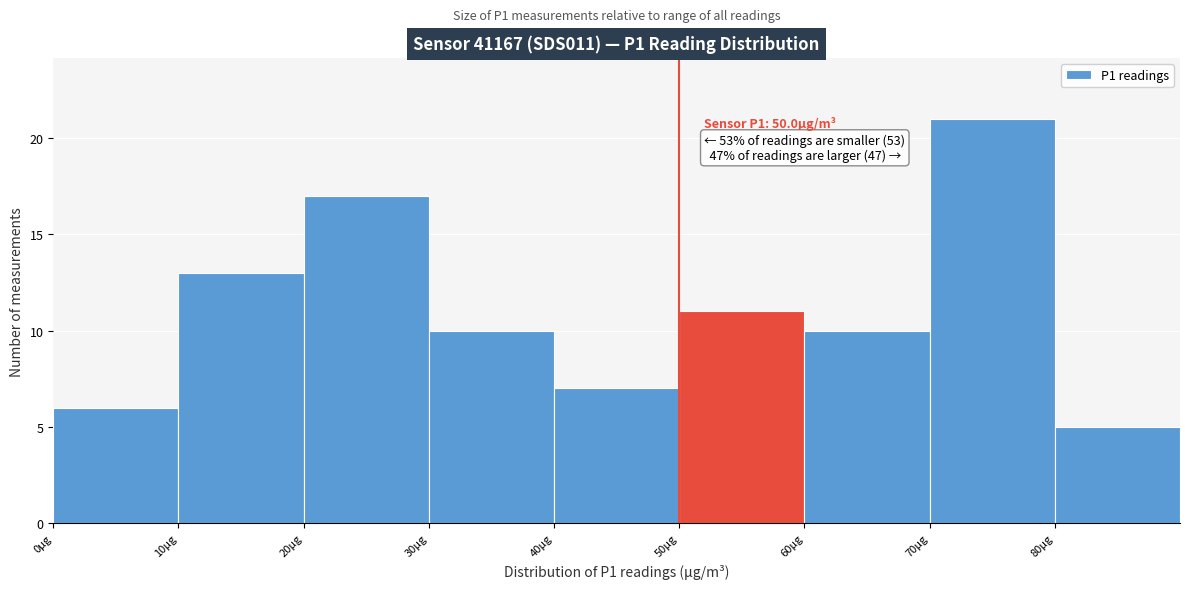

Over which range of the x-axis is the bar tallest?

70 to 80